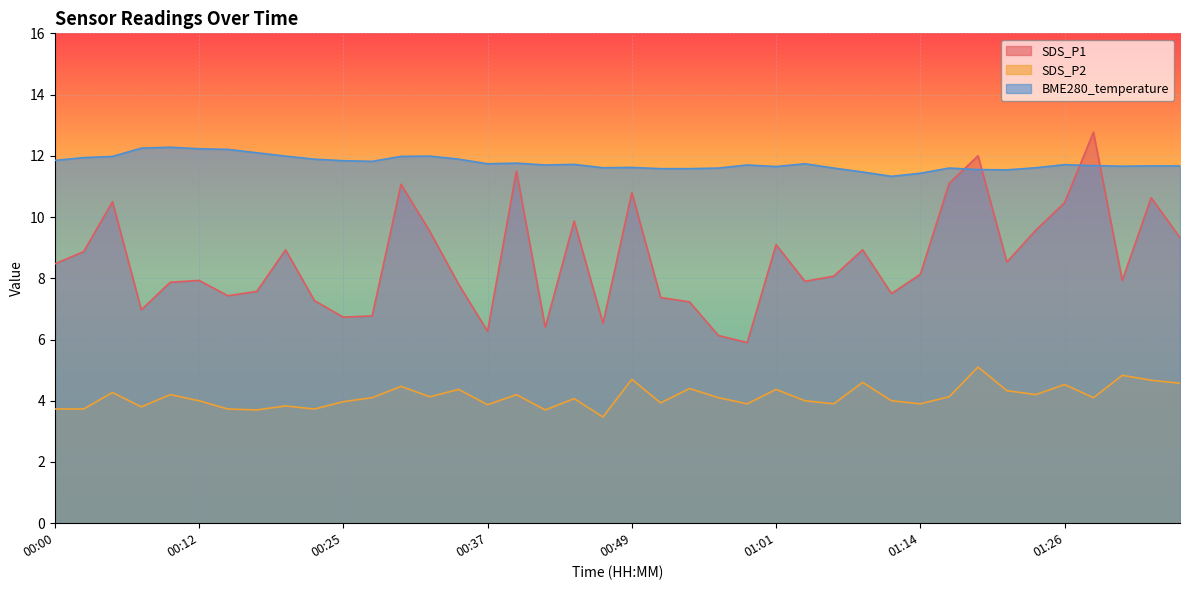

Rank the series at 01:21 from lowest to highest value.

SDS_P2, SDS_P1, BME280_temperature